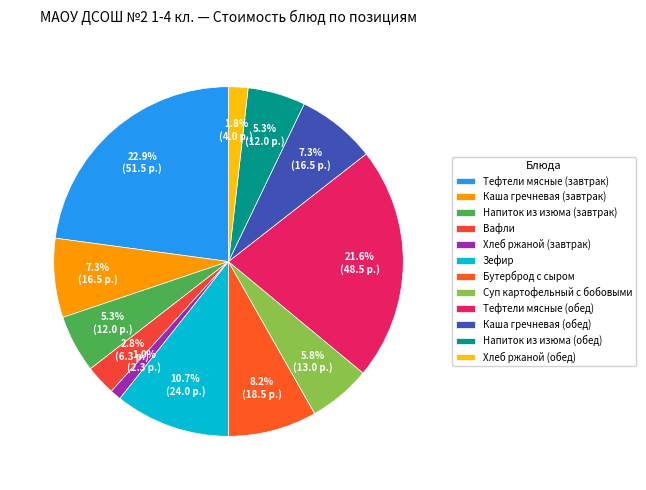

Approximately how many times larger is the value at Тефтели мясные (обед) compared to Хлеб ржаной (завтрак)?

21.1